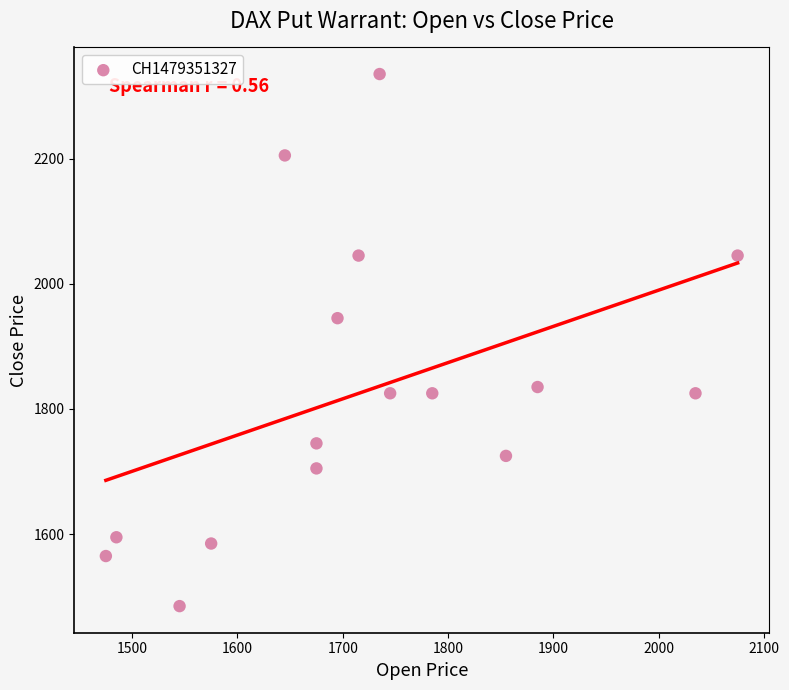

What is the range of X values (max minus min)?

600